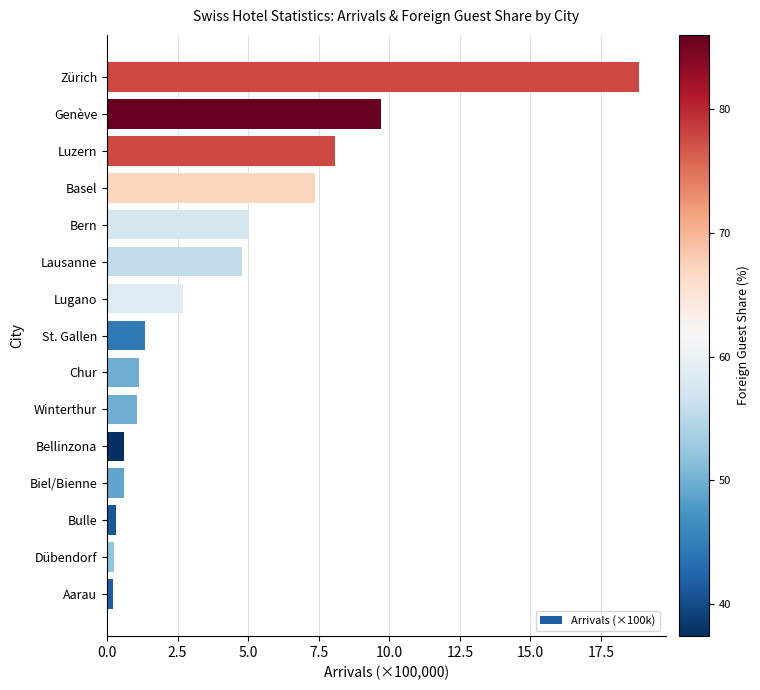

Does the chart contain any negative values?

No